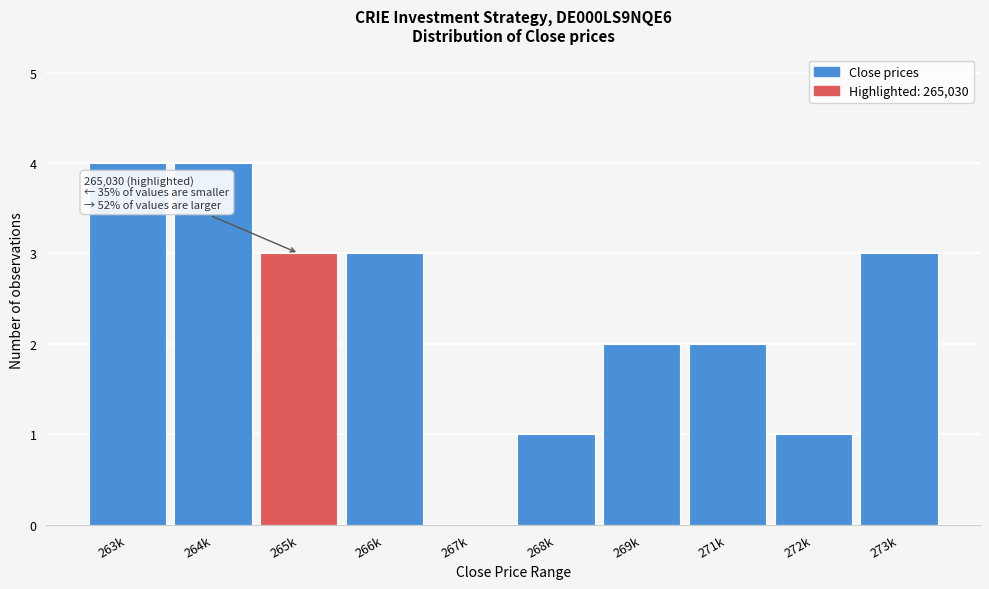

Reading left to right, list all the values displayed in this chart.

263k=4	264k=4	265k=3	266k=3	267k=0	268k=1	269k=2	271k=2	272k=1	273k=3